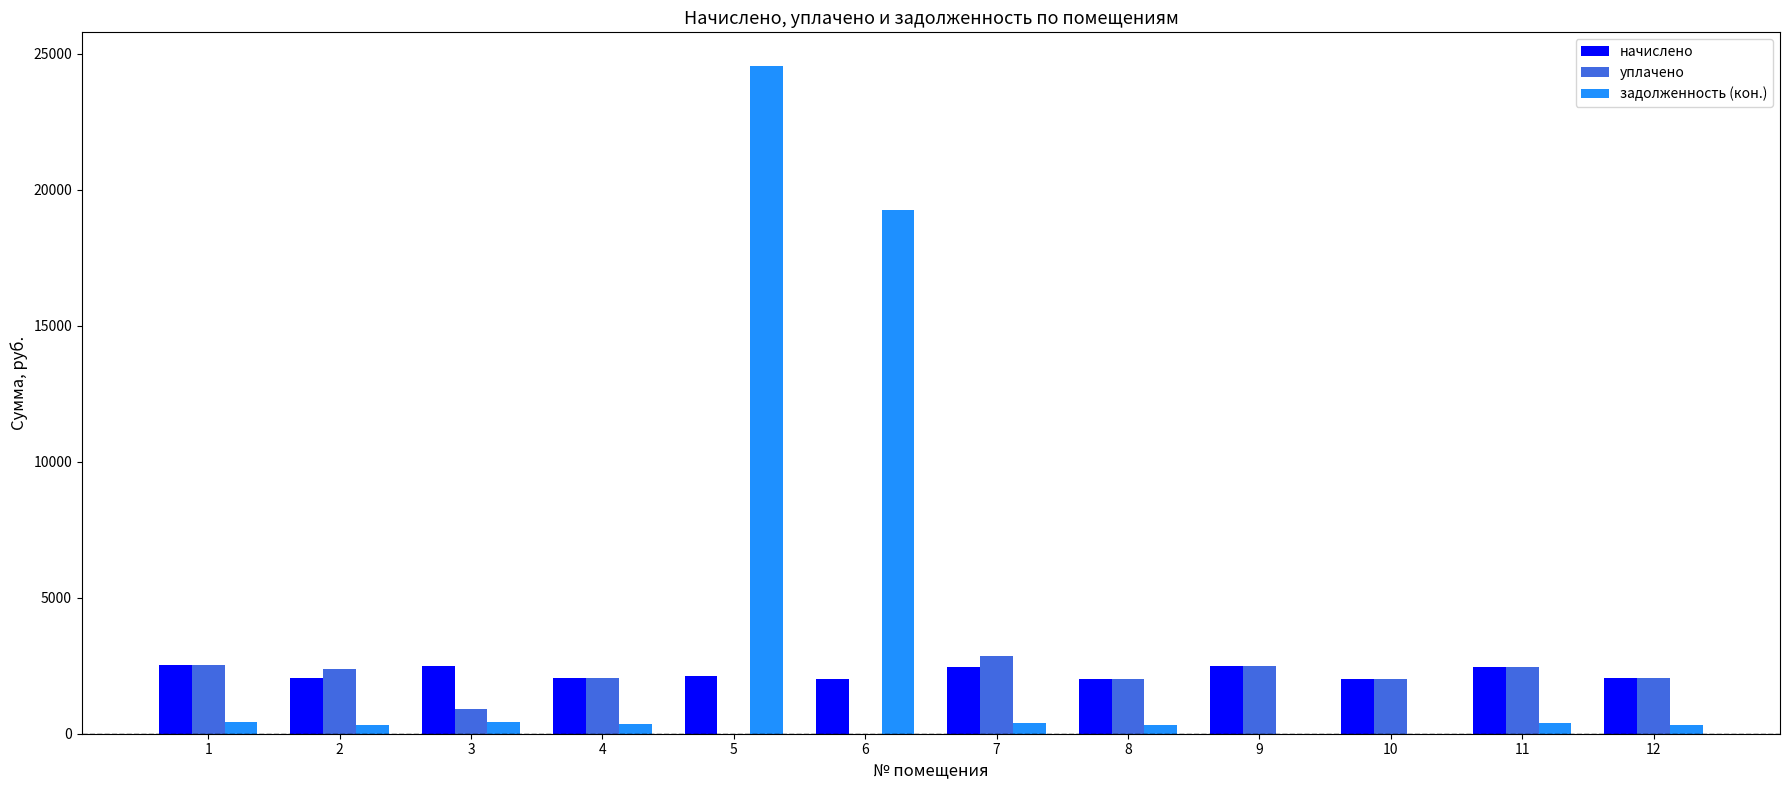

How many distinct data groups are displayed?

3